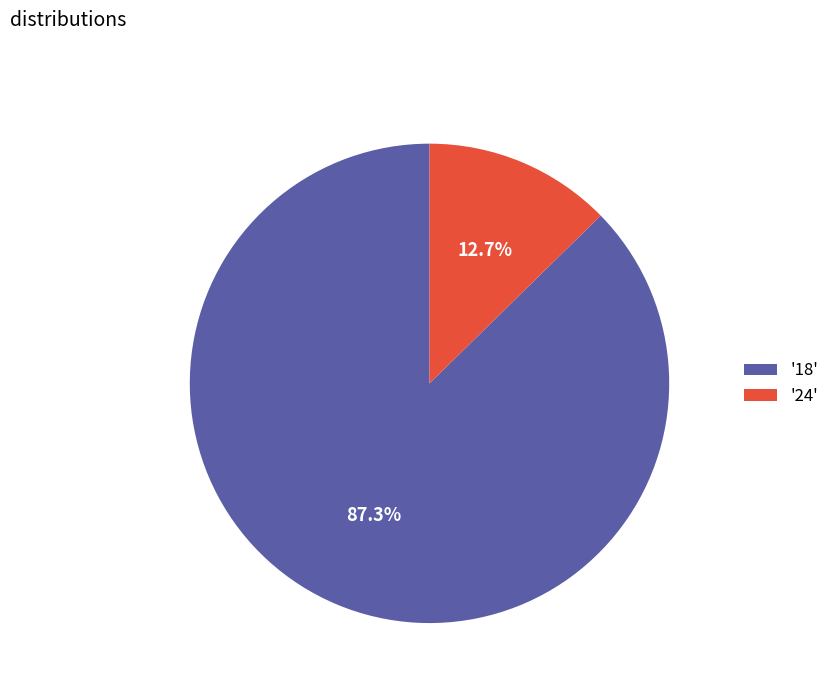

Does any single category account for the majority?

Yes